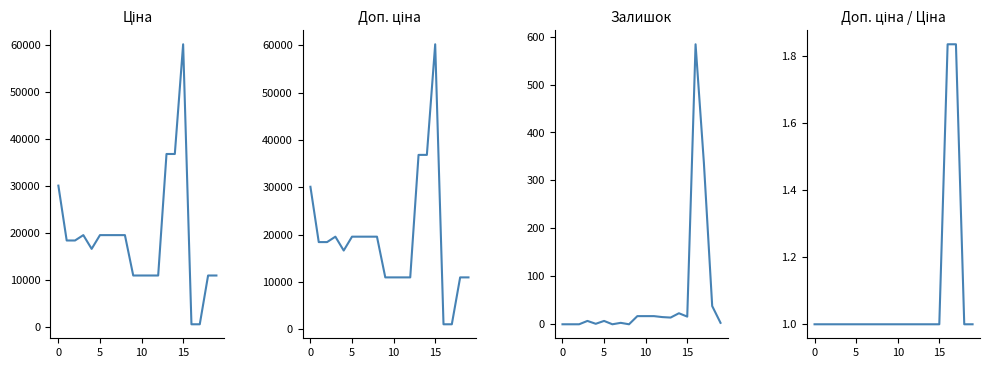

What are all the series names shown in the legend?

Ціна, Доп. ціна, Залишок, Доп./Ціна